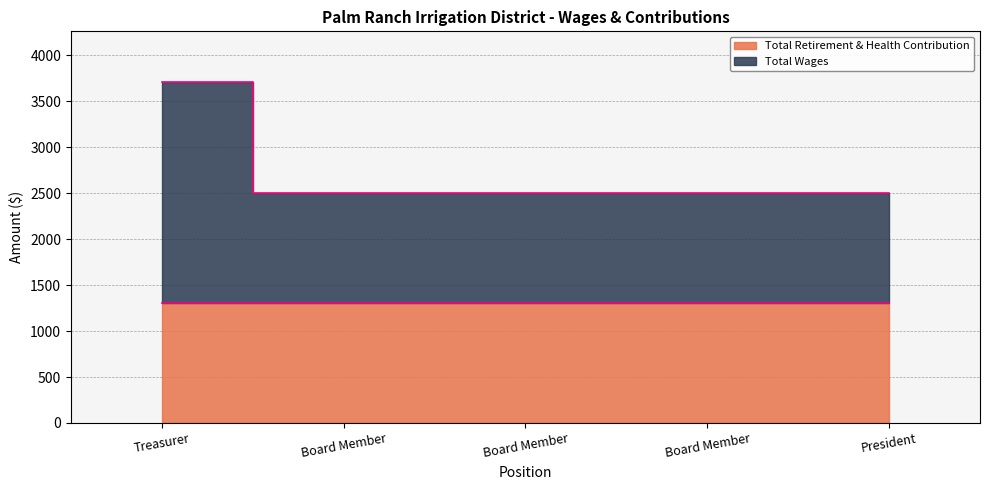

What is the minimum value shown in the chart?

2506